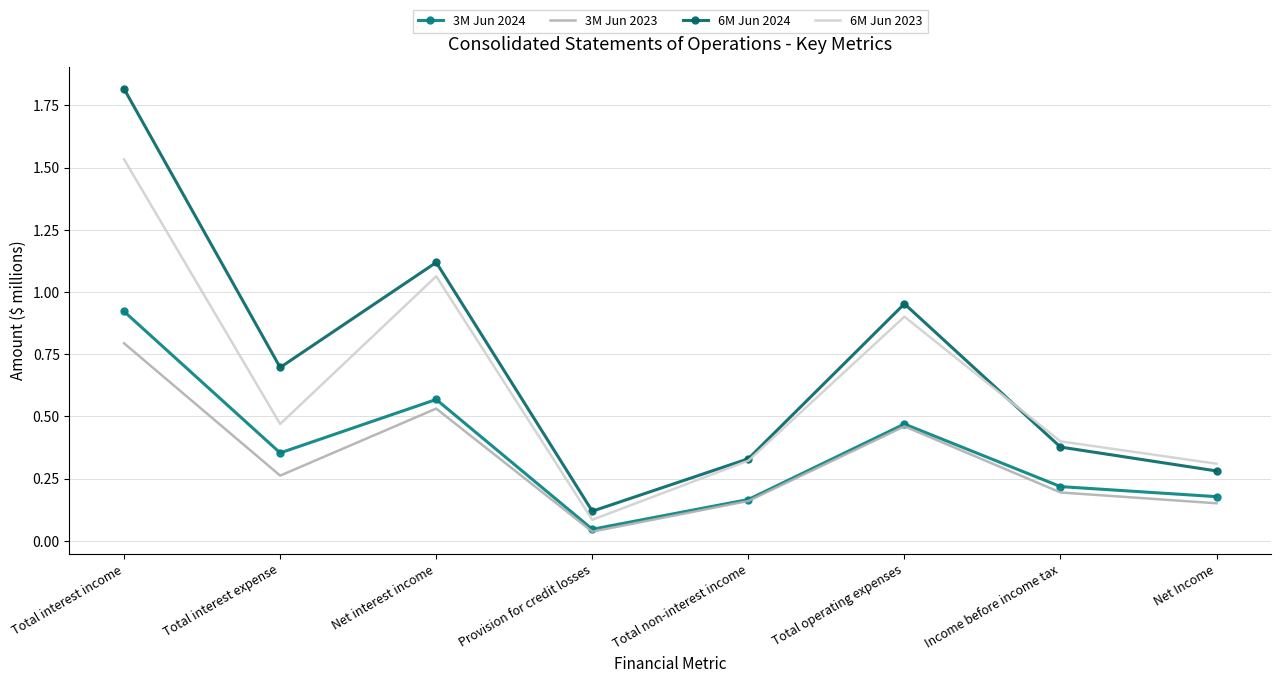

Reading left to right, transcribe all the data shown in this chart.

3M Jun 2024: 0.9	0.4	0.6	0.0	0.2	0.5	0.2	0.2
3M Jun 2023: 0.8	0.3	0.5	0.0	0.2	0.5	0.2	0.2
6M Jun 2024: 1.8	0.7	1.1	0.1	0.3	1.0	0.4	0.3
6M Jun 2023: 1.5	0.5	1.1	0.1	0.3	0.9	0.4	0.3